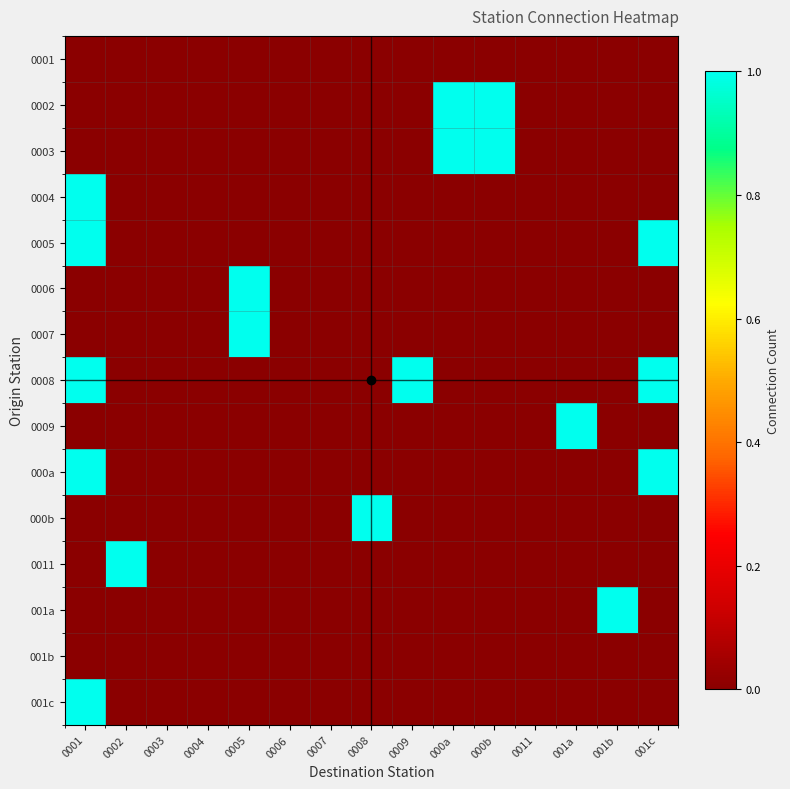

At how many categories does at least one series exceed 0?

10